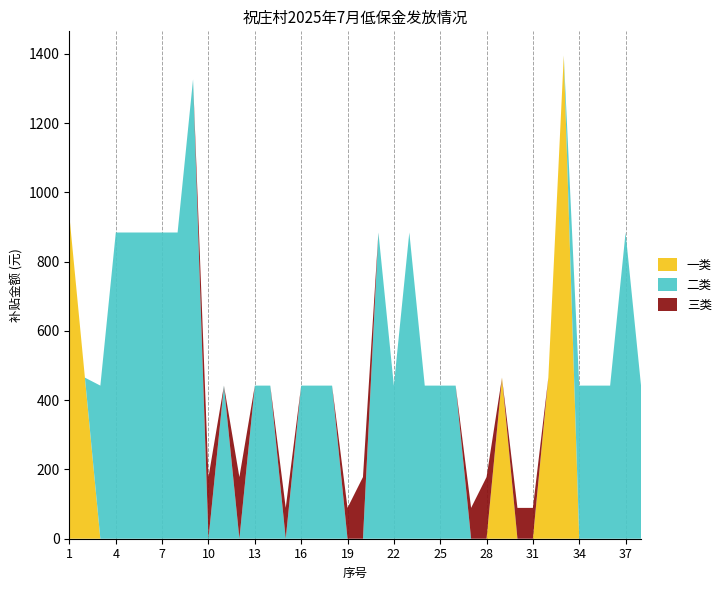

Reading left to right, extract all data points from this chart.

一类: 1=930	2=465	3=0	4=0	5=0	6=0	7=0	8=0	9=0	10=0	11=0	12=0	13=0	14=0	15=0	16=0	17=0	18=0	19=0	20=0	21=0	22=0	23=0	24=0	25=0	26=0	27=0	28=0	29=465	30=0	31=0	32=465	33=1395	34=0	35=0	36=0	37=0	38=0
二类: 1=0	2=0	3=442	4=884	5=884	6=884	7=884	8=884	9=1326	10=0	11=442	12=0	13=442	14=442	15=0	16=442	17=442	18=442	19=0	20=0	21=884	22=442	23=884	24=442	25=442	26=442	27=0	28=0	29=0	30=0	31=0	32=0	33=0	34=442	35=442	36=442	37=884	38=442
三类: 1=0	2=0	3=0	4=0	5=0	6=0	7=0	8=0	9=0	10=178	11=0	12=178	13=0	14=0	15=89	16=0	17=0	18=0	19=89	20=178	21=0	22=0	23=0	24=0	25=0	26=0	27=89	28=178	29=0	30=89	31=89	32=0	33=0	34=0	35=0	36=0	37=0	38=0